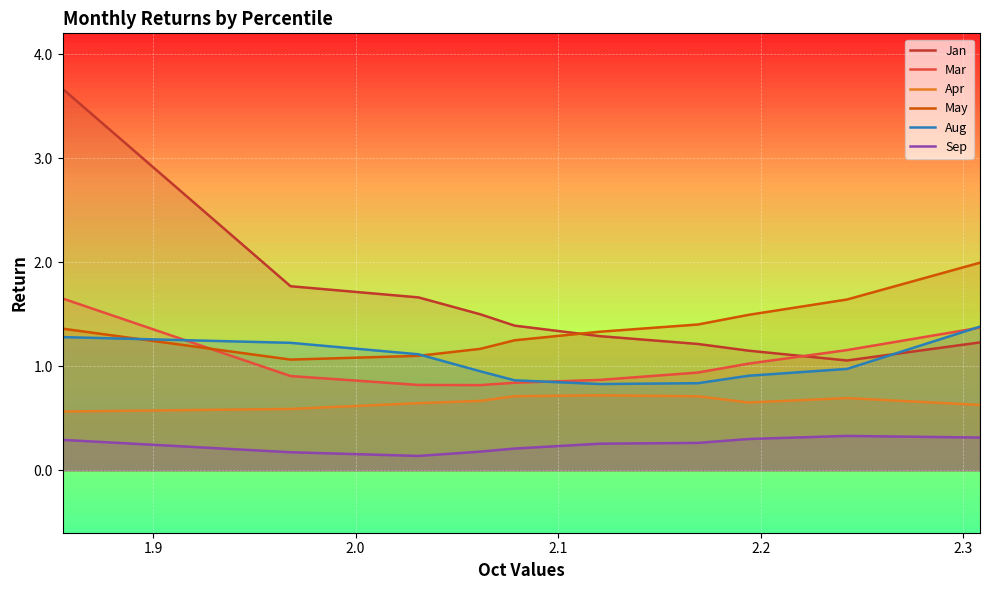

In May, how many points are lower than both neighbors (excluding endpoints)?

1